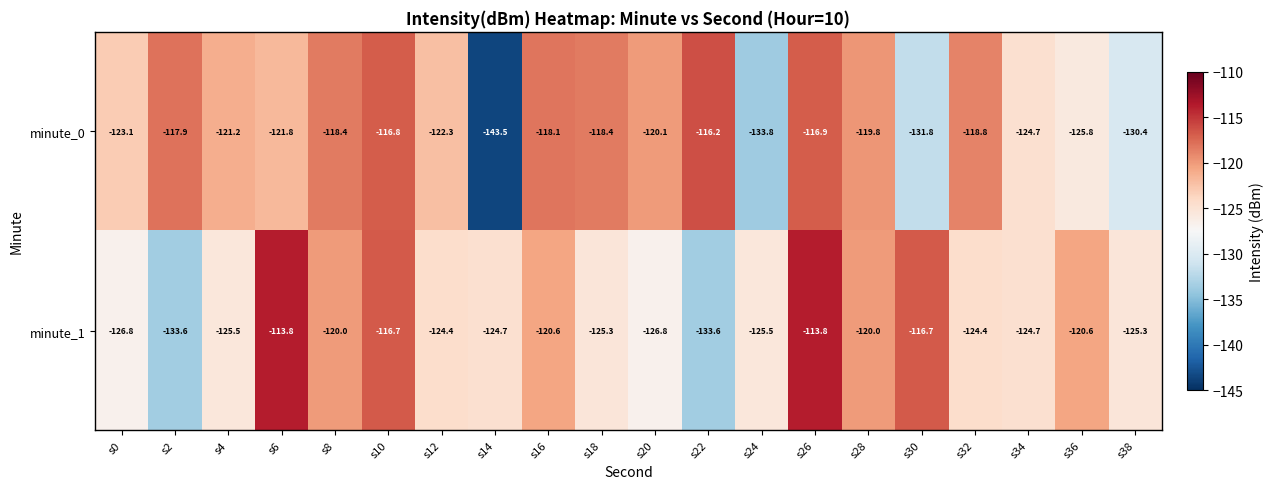

What is the total value across all series at s14?

-268.2